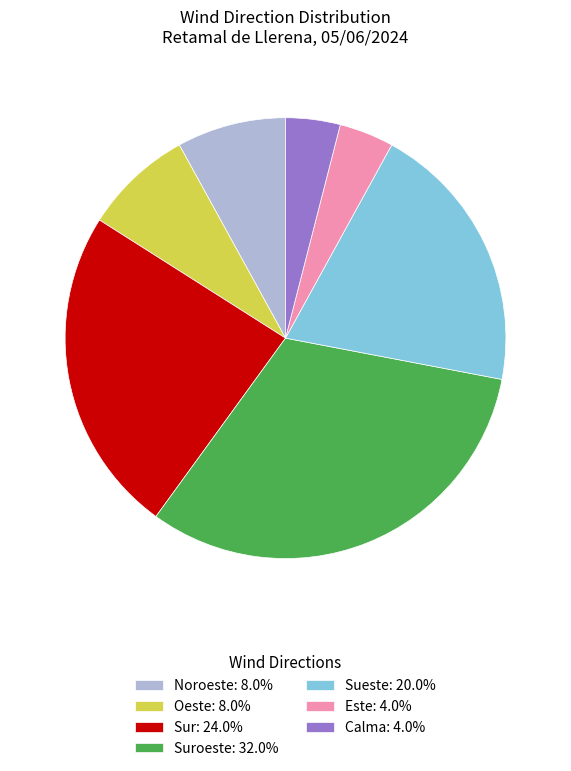

Count the number of slices in the pie.

7